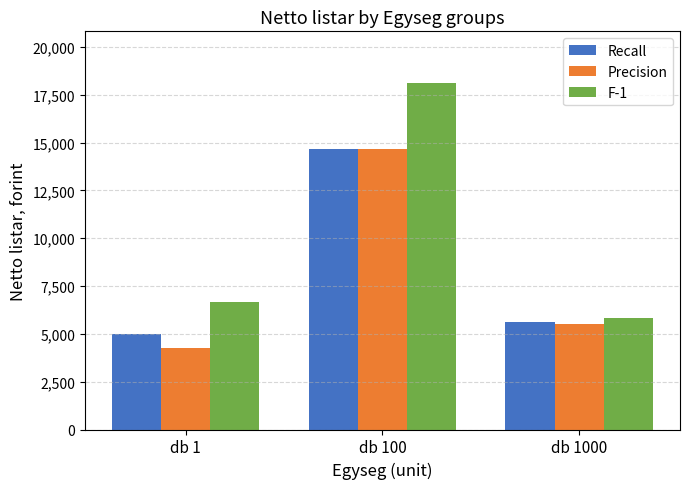

The value of F-1 at db 1000 is 5823. True or false?

True